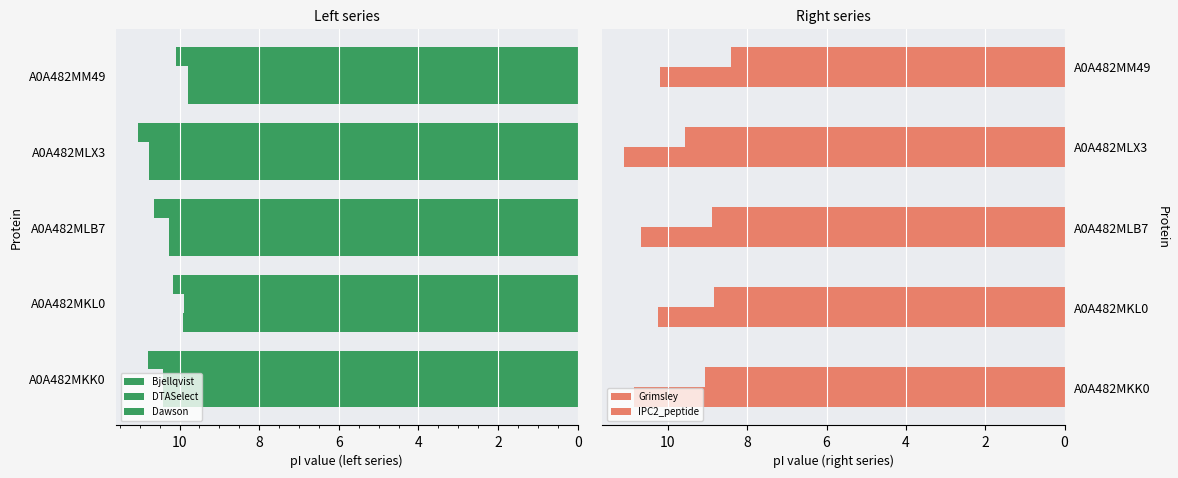

What value does the Bjellqvist series have at A0A482MKK0?

10.4